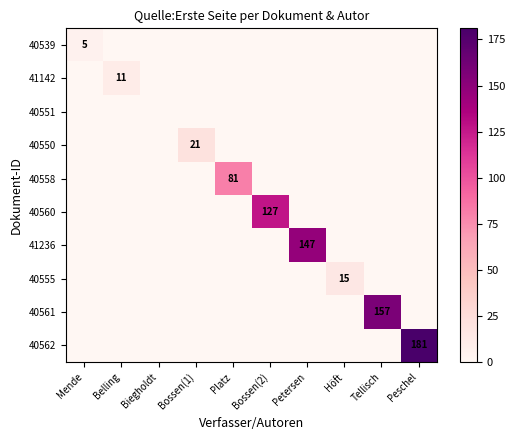

Is it true that 40555 equals 22 at Höft?

False